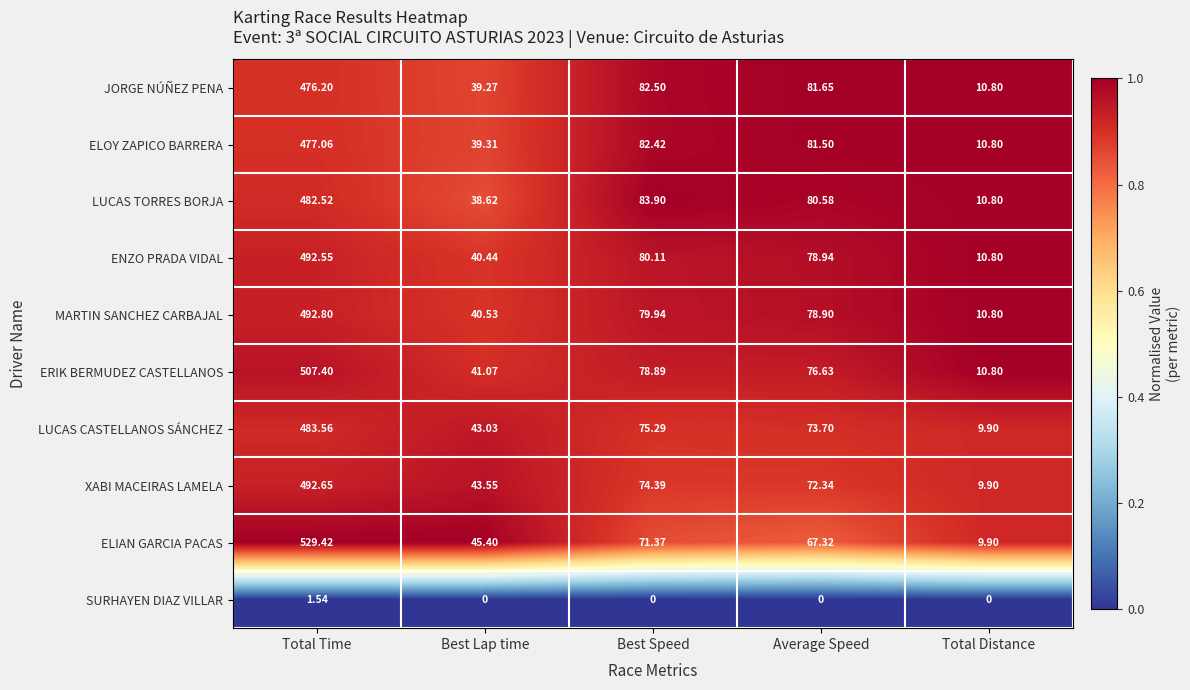

Which category has the lowest value in the XABI MACEIRAS LAMELA series?

Total Distance